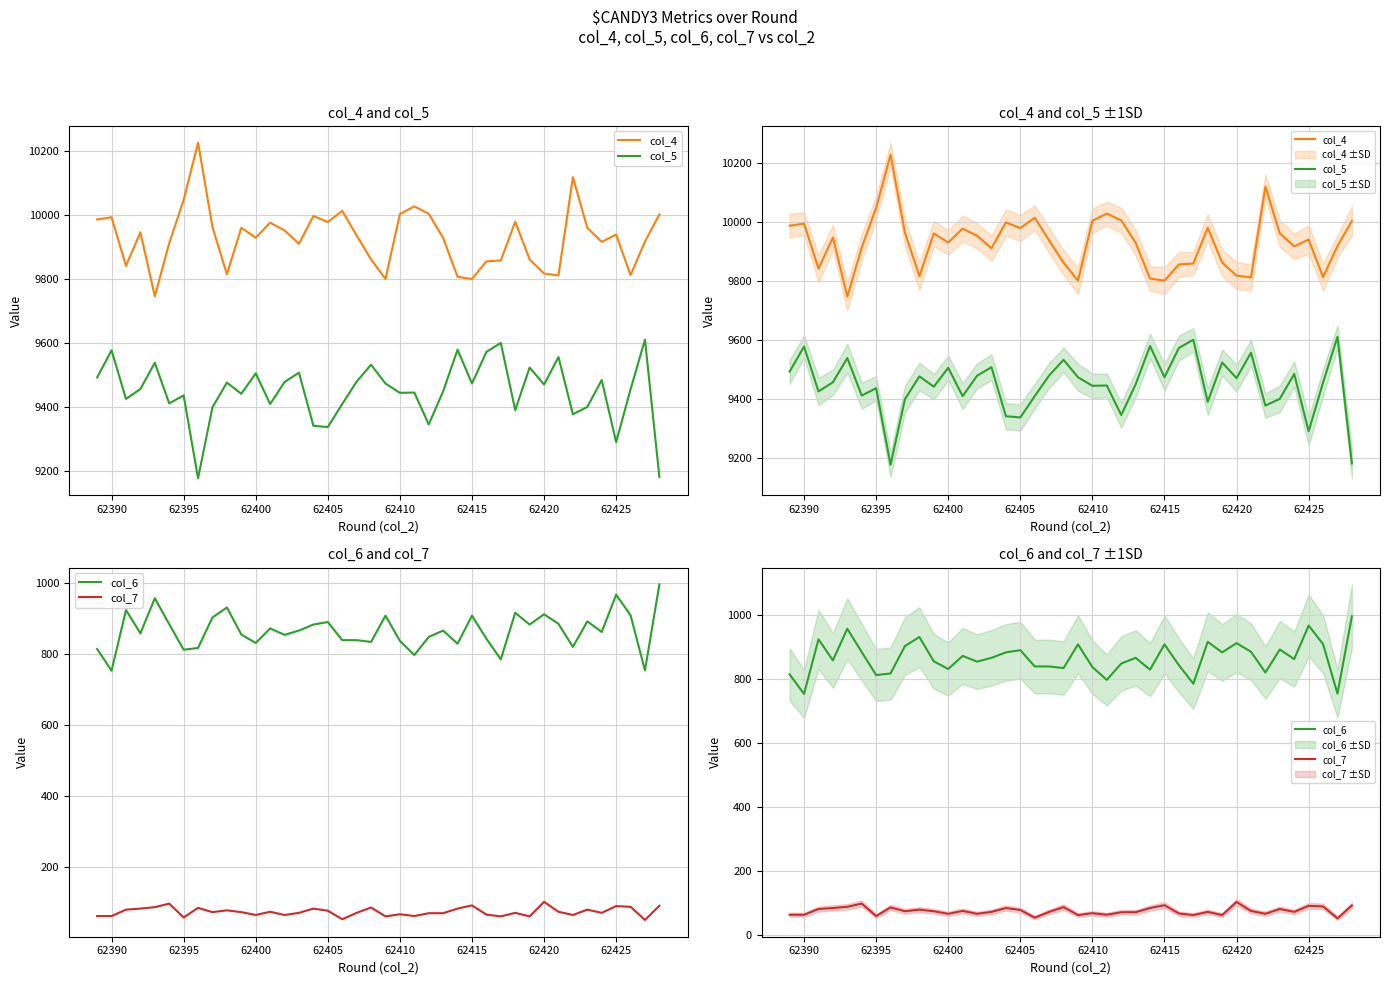

Is the value of col_4 at 31 greater than the value of col_6 at 25?

Yes